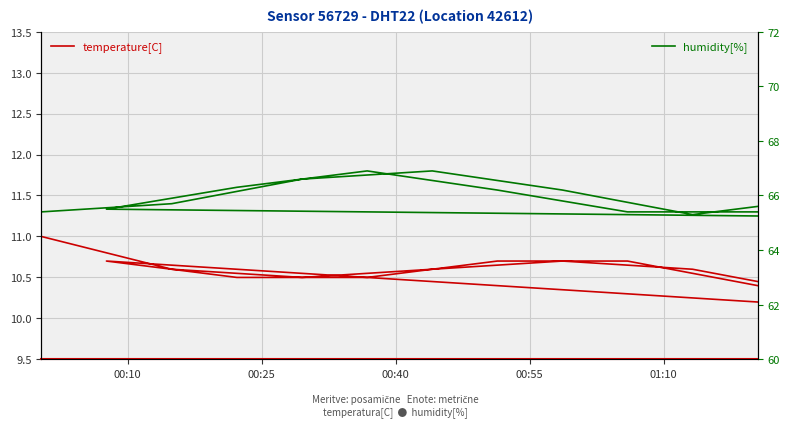

Is it true that humidity[%] equals 101.5 at 12?

False